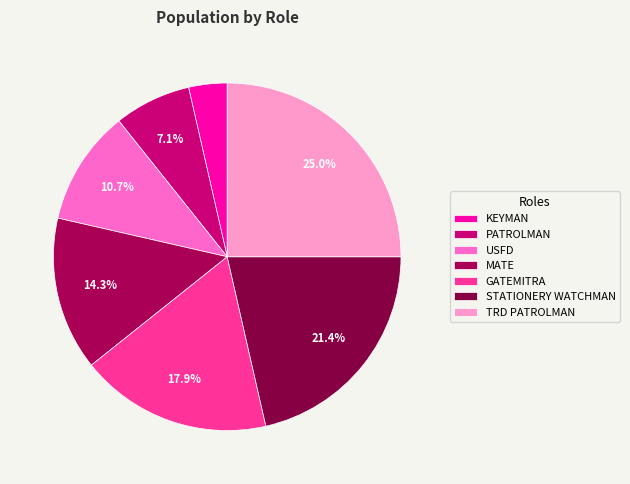

How many segments does this pie chart have?

7